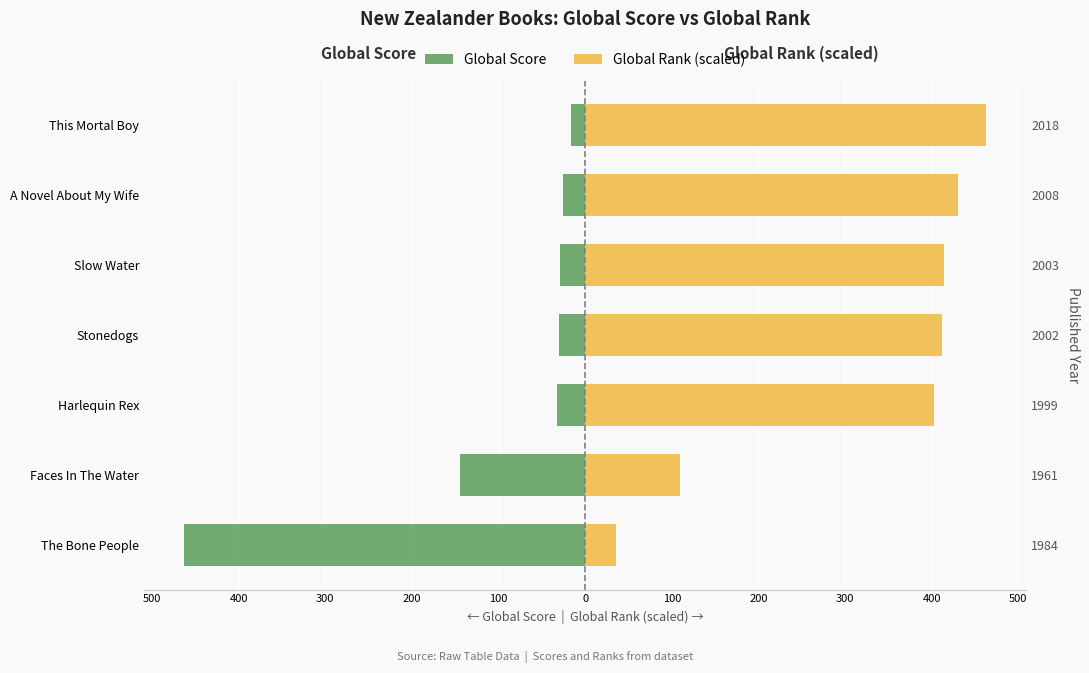

What is the total value across all series at A Novel About My Wife?

405.1